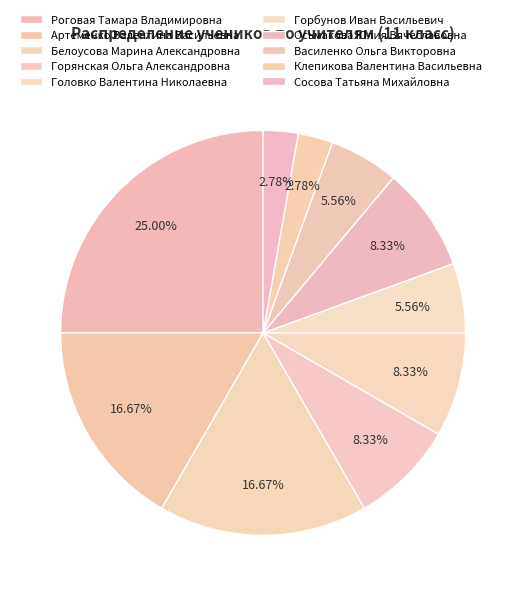

How many segments does this pie chart have?

10